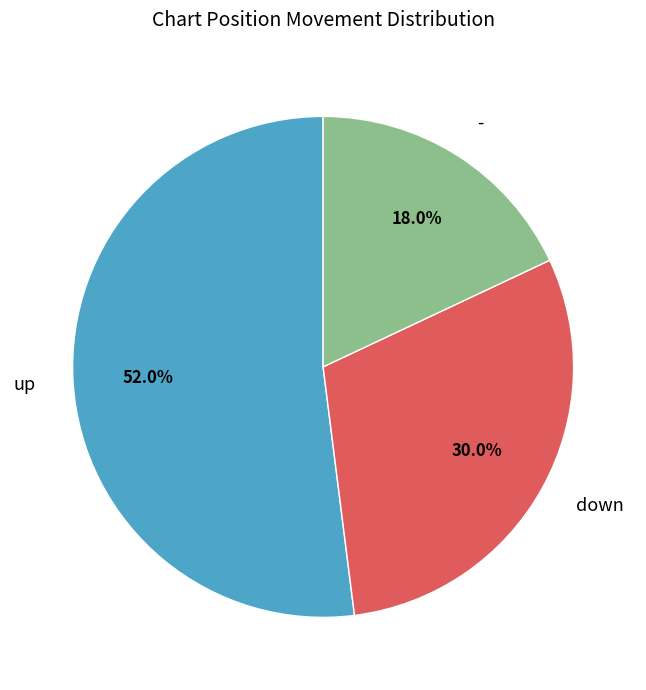

Approximately how many times larger is the value at up compared to -?

2.9